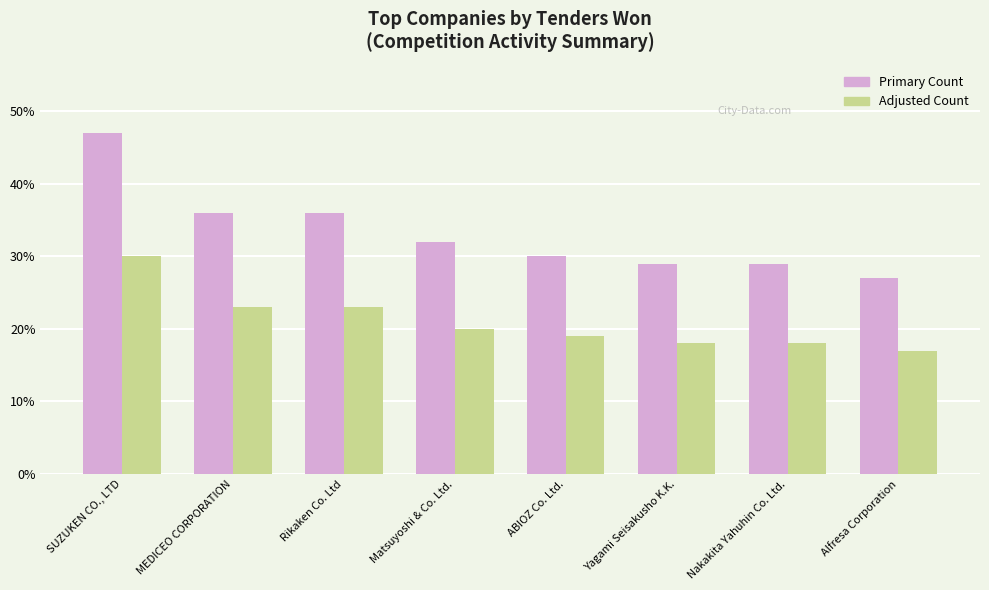

What is the difference between the Primary Count values at Rikaken Co. Ltd and Alfresa Corporation?

9